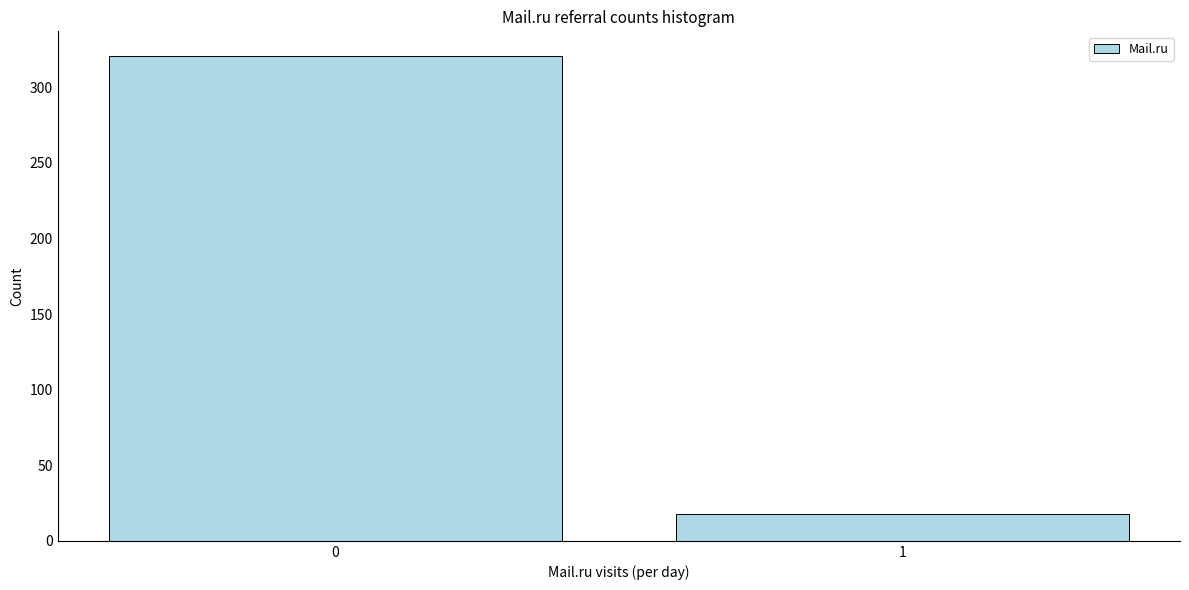

Reading left to right, list all the values displayed in this chart.

321	18